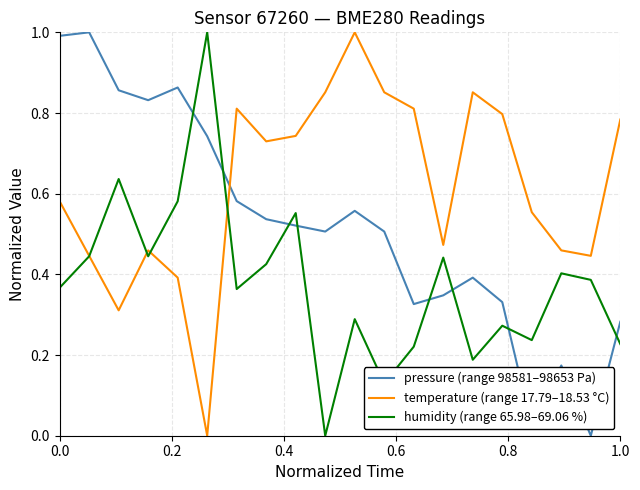

Which series has the largest total across all categories?

temperature (range 17.79–18.53 °C)